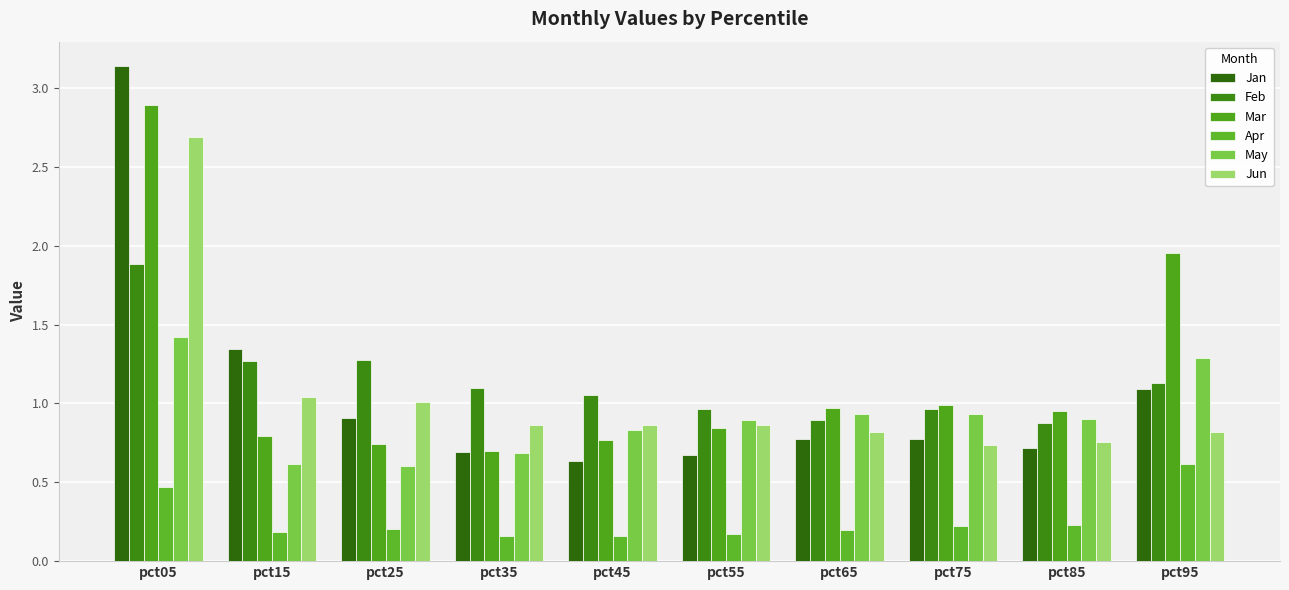

The Jun series shows 0.8 at pct65. True or false?

True